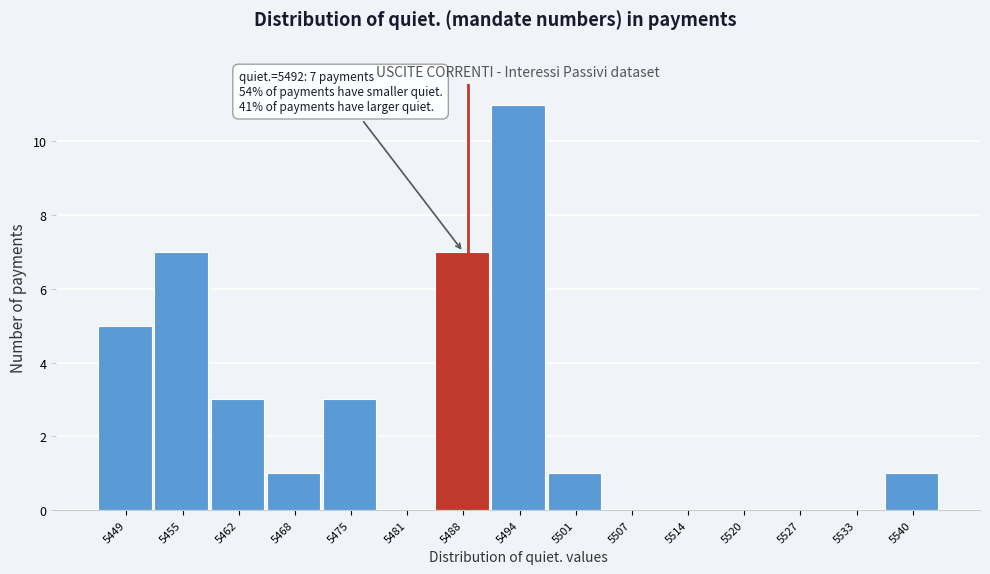

Reading left to right, what are all the values shown in this chart?

5449=5	5455=7	5462=3	5468=1	5475=3	5481=0	5488=7	5494=11	5501=1	5507=0	5514=0	5520=0	5527=0	5533=0	5540=1